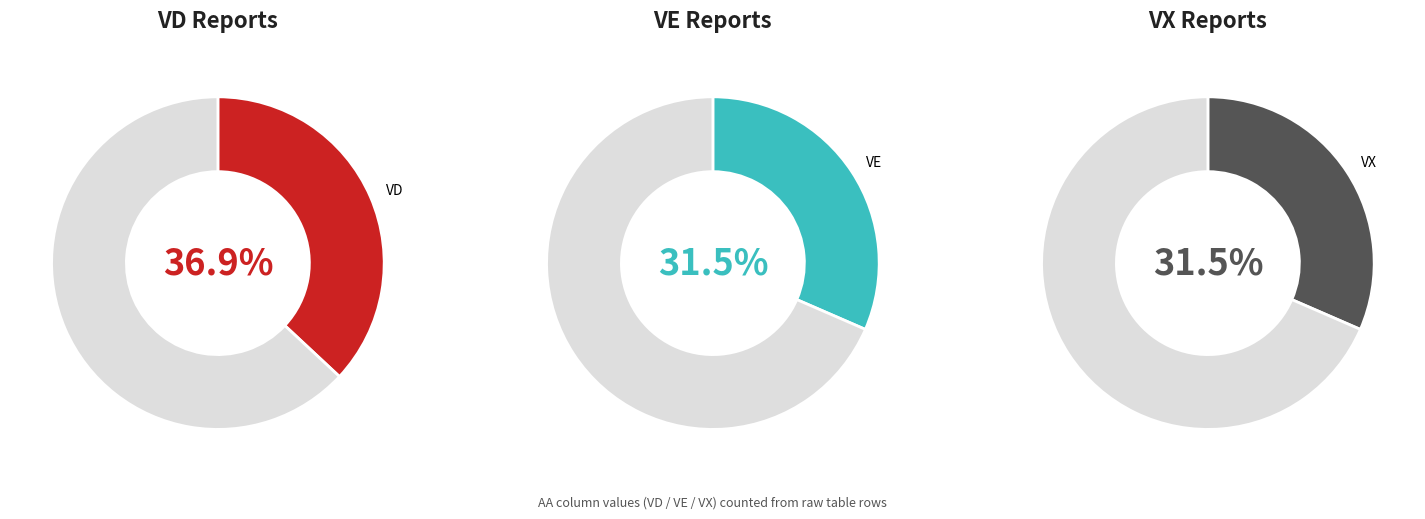

Does VE represent more than half of the total?

No